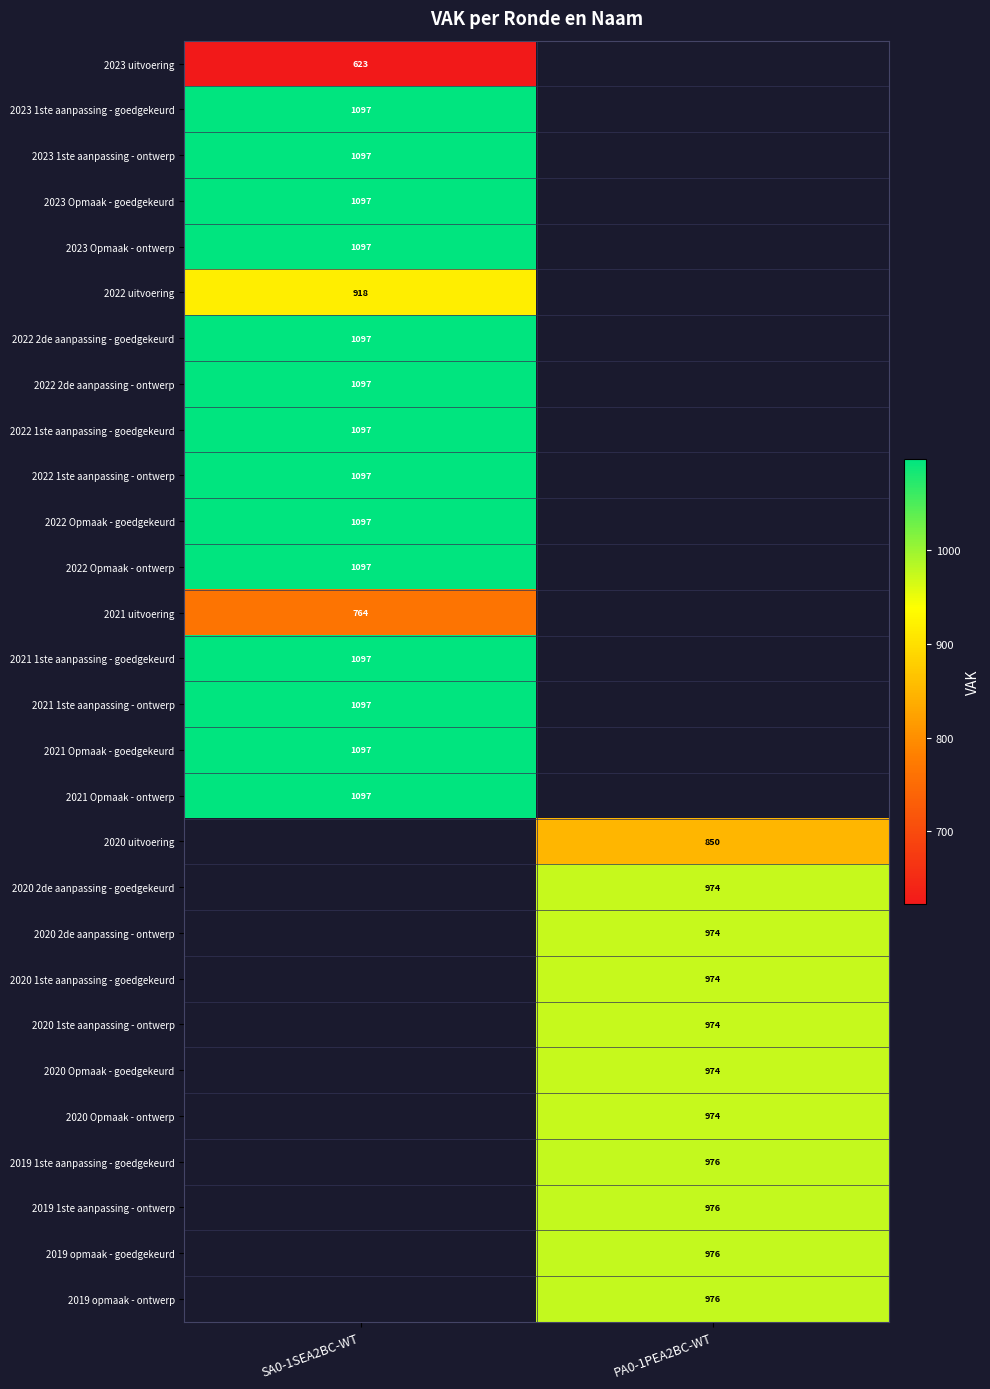

True or false: 2023 Opmaak - ontwerp has a value of 1097 at SA0-1SEA2BC-WT.

True